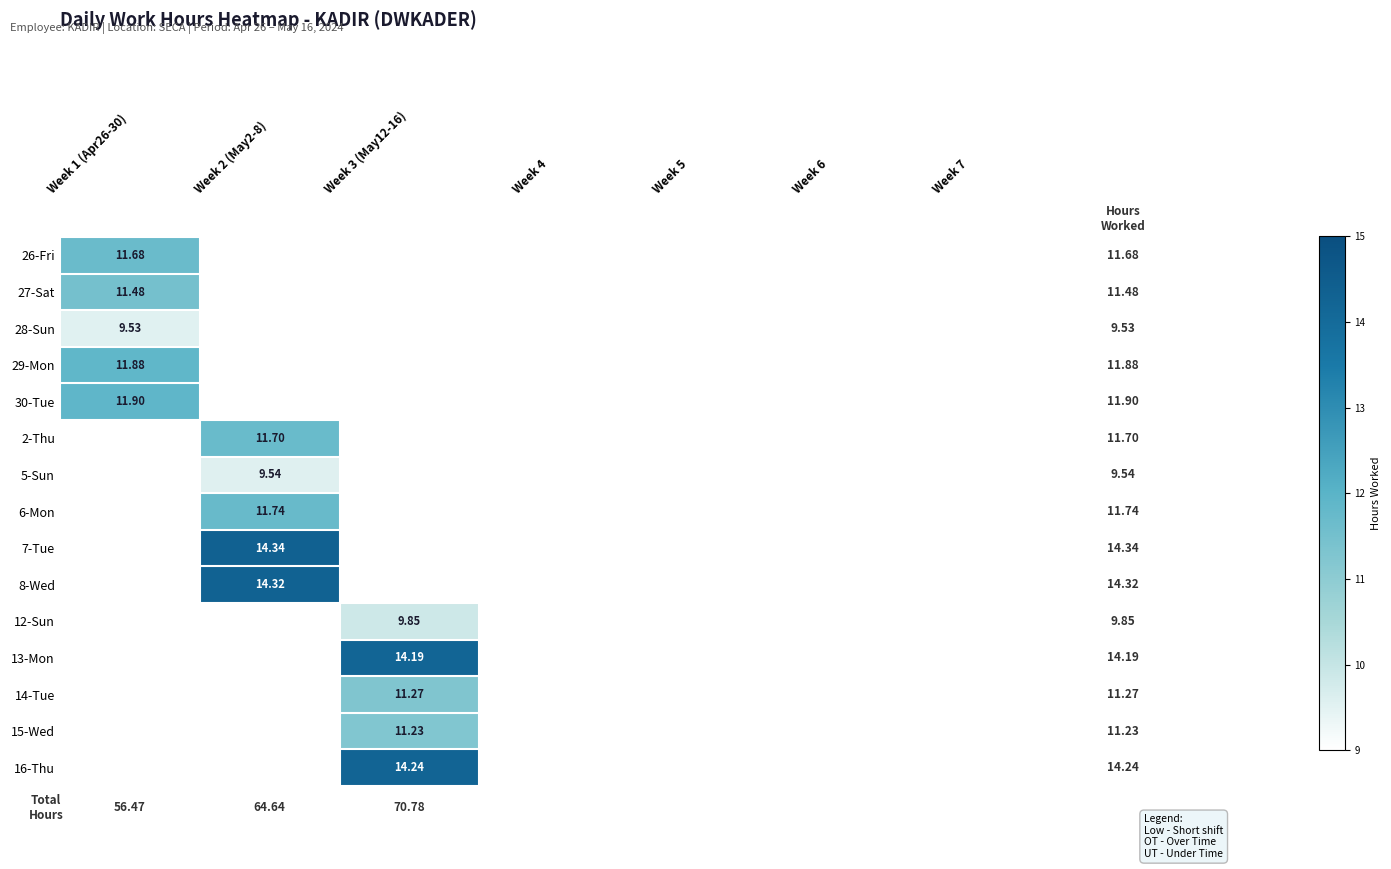

The value of 27-Sat at Week 4 is -5.6. True or false?

False